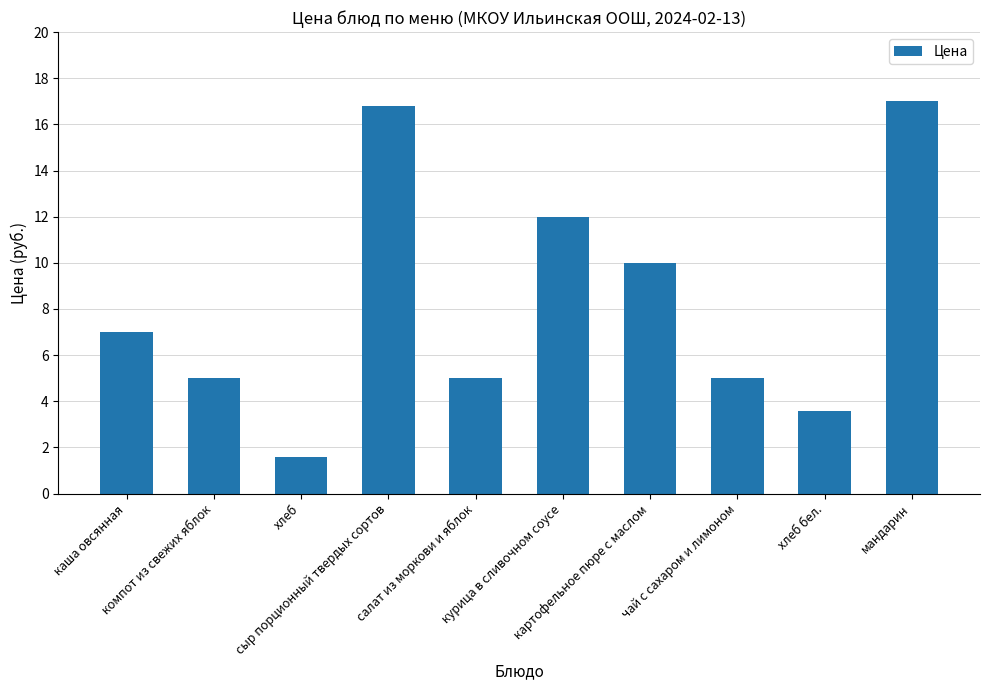

What is the average value?

8.3